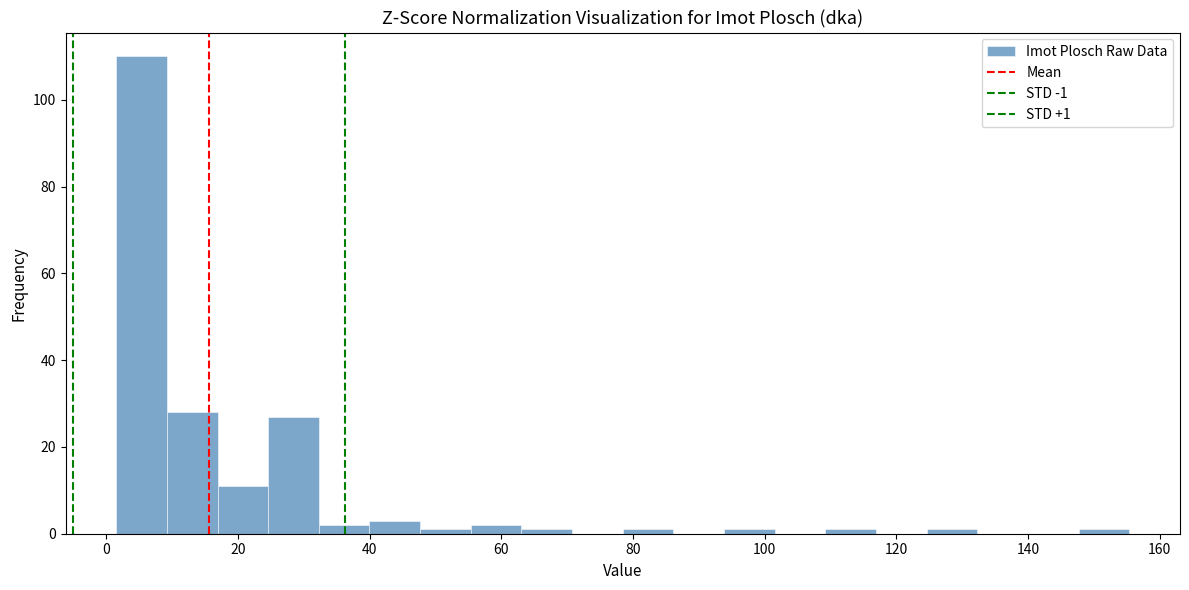

Around what value on the x-axis is the tallest bar? Give the approximate position of its centre, as read against the axis.

6